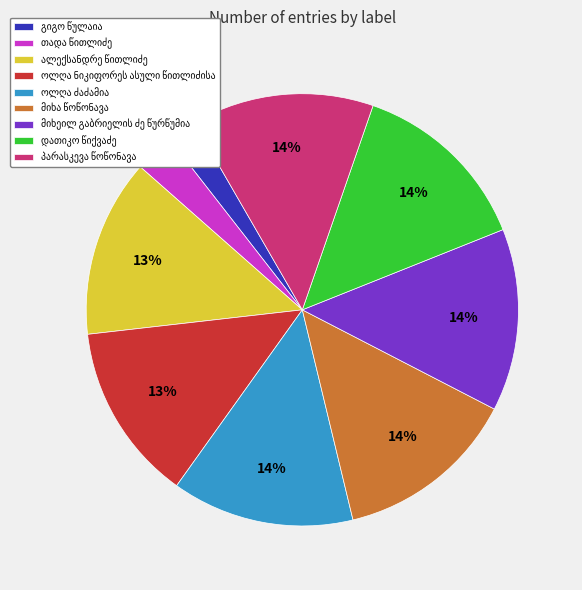

Is there a majority slice in this chart?

No